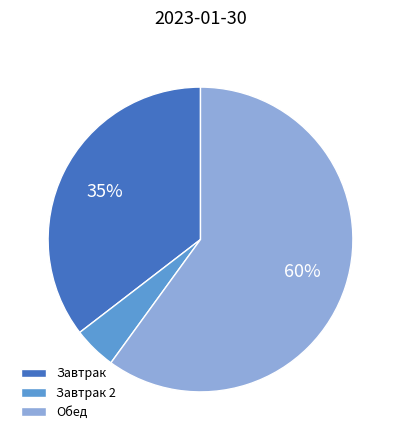

Approximately how many times larger is the value at Обед compared to Завтрак?

1.7